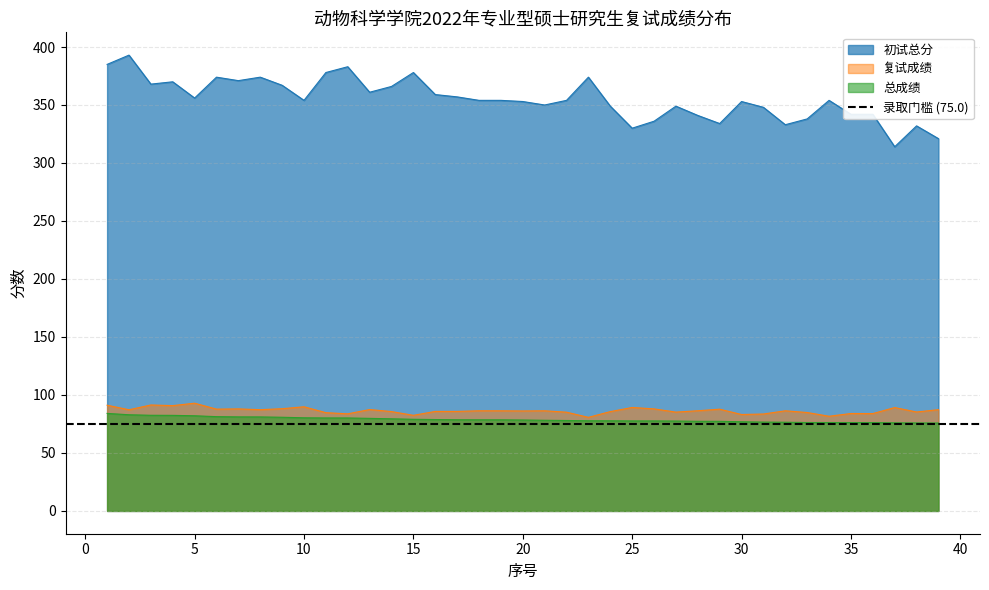

At how many categories does at least one series exceed 349?

25